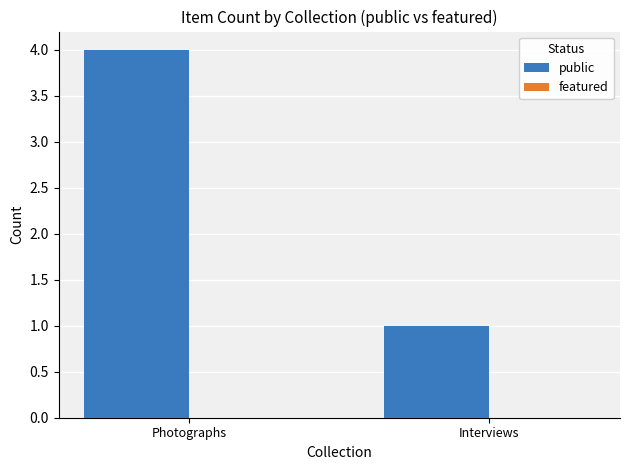

What is the label of the 2nd bar from the left?

Interviews